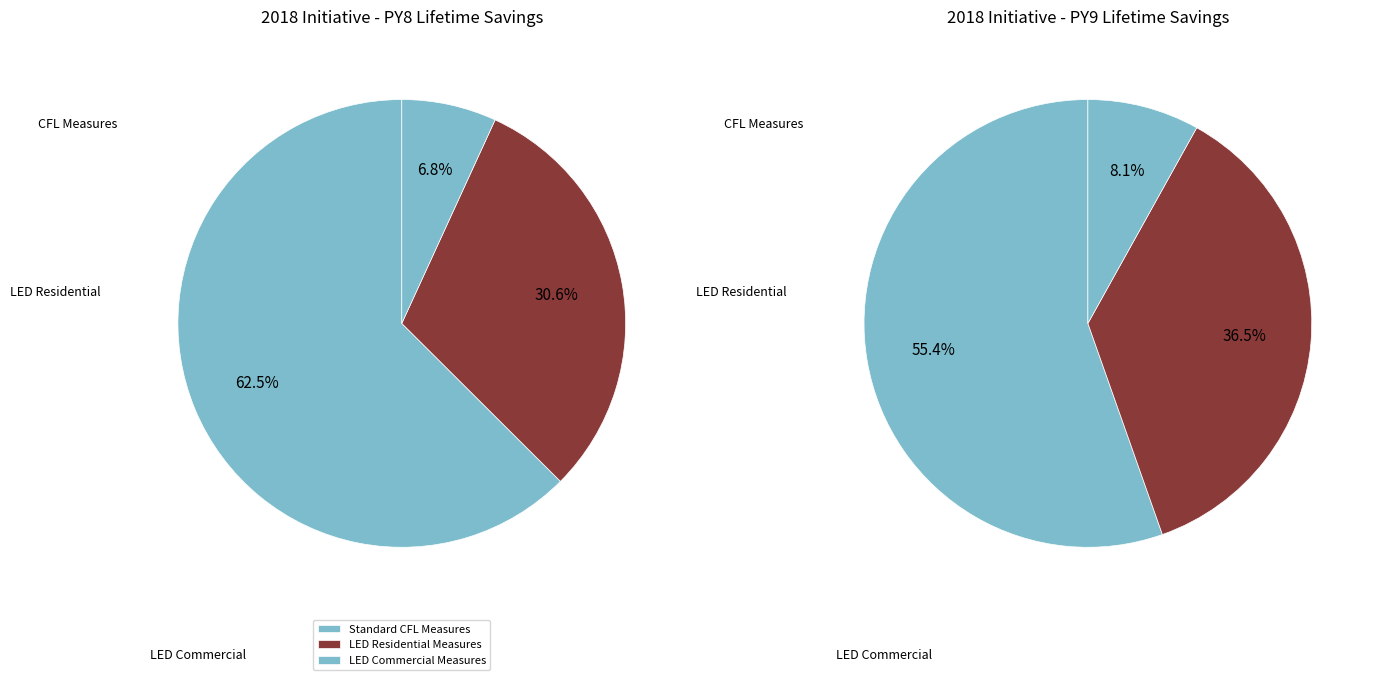

Between Standard LED - Commercial (PY9) and Standard LED - Residential (PY8), which is larger?

Standard LED - Commercial (PY9)